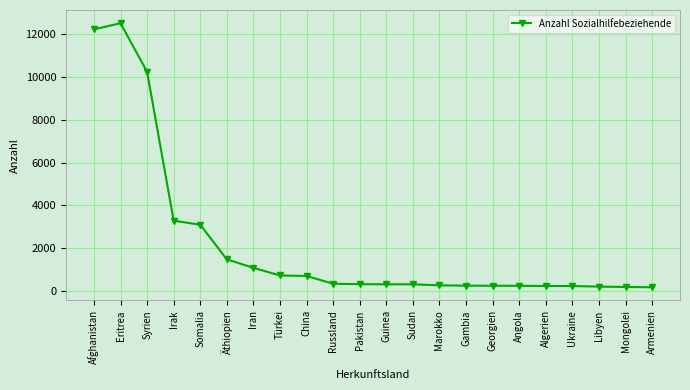

What position from the left is Angola?

17